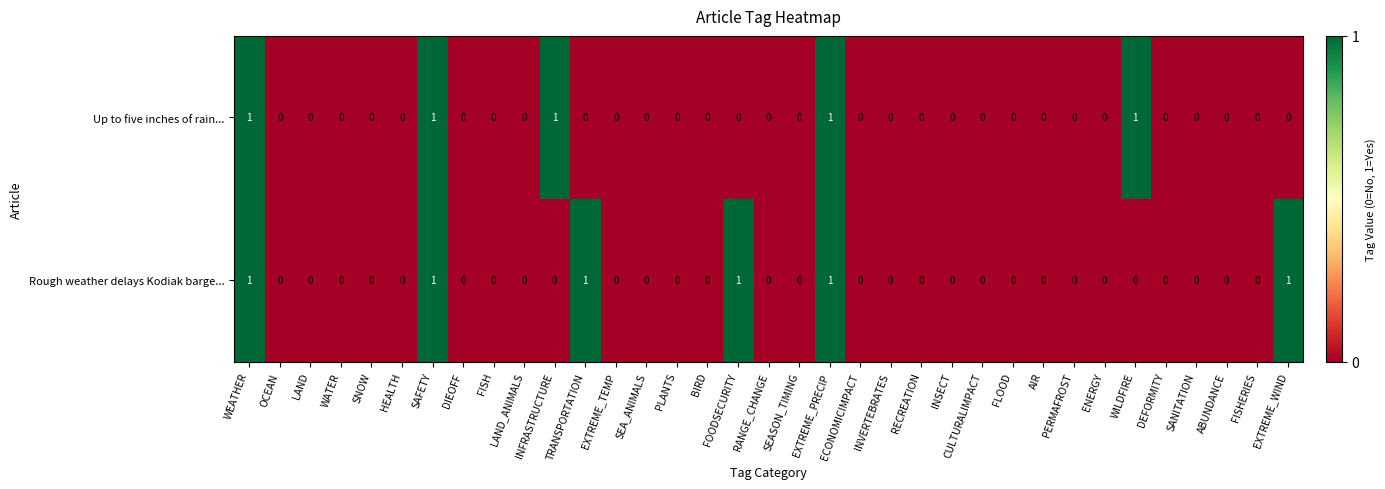

Count the Rough weather delays Kodiak barge... values in the range 0 to 1.

35